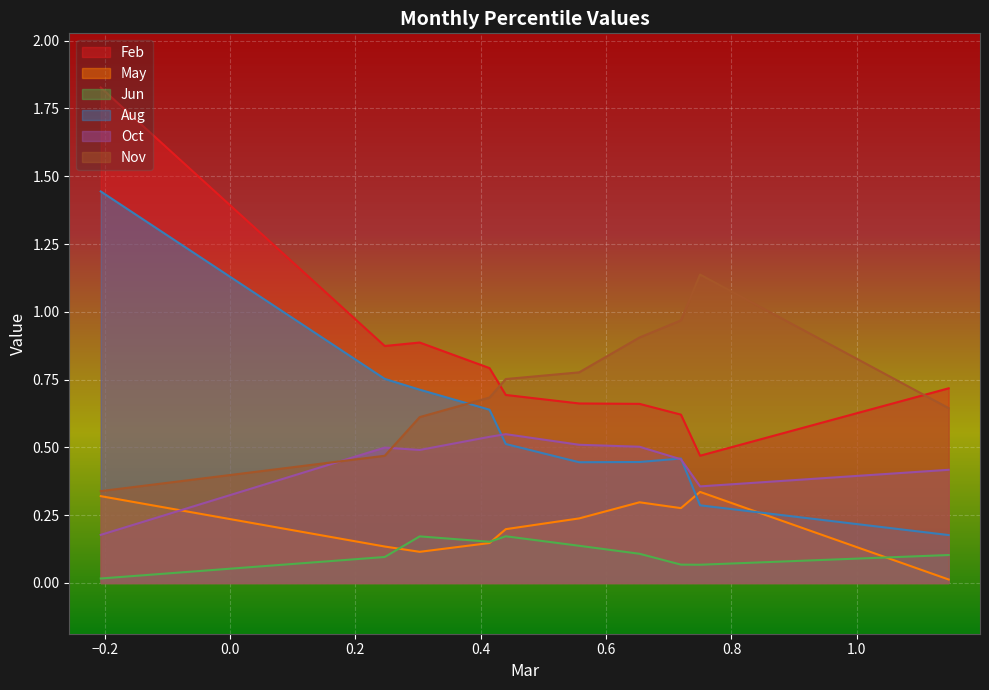

What is the sum of the Jun values at pct75 and pct25?

0.2